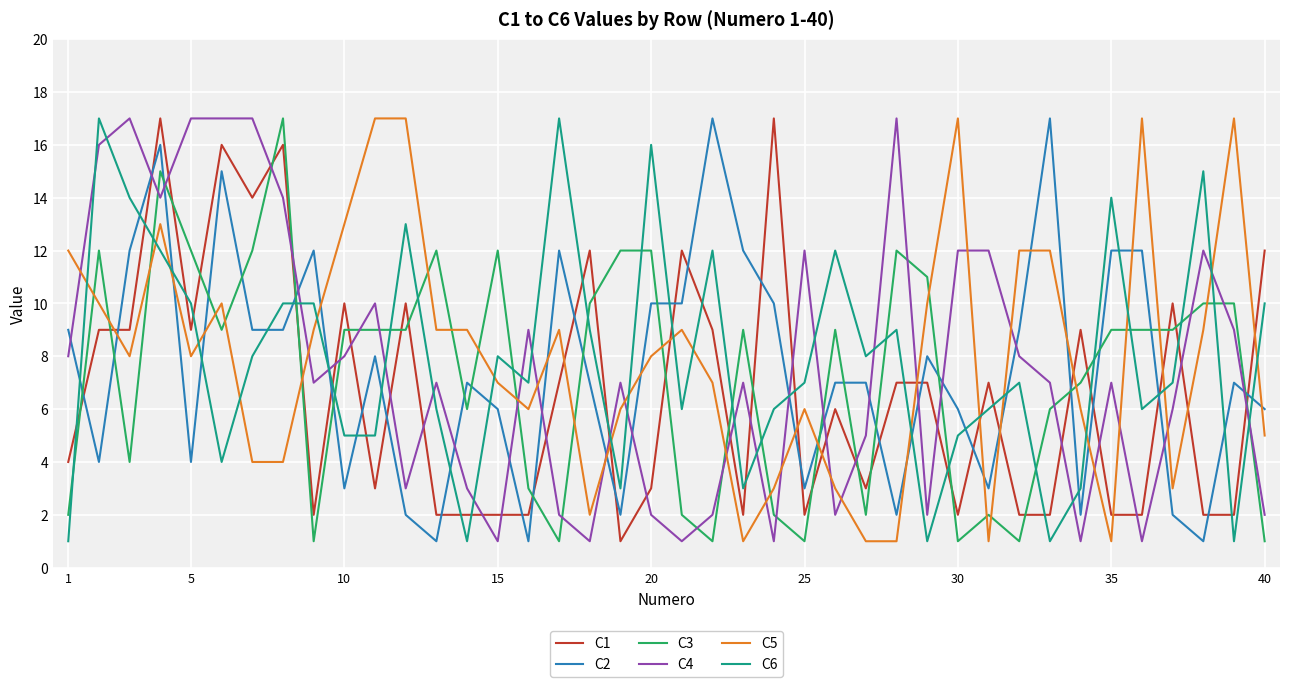

What is the greatest value displayed?

17